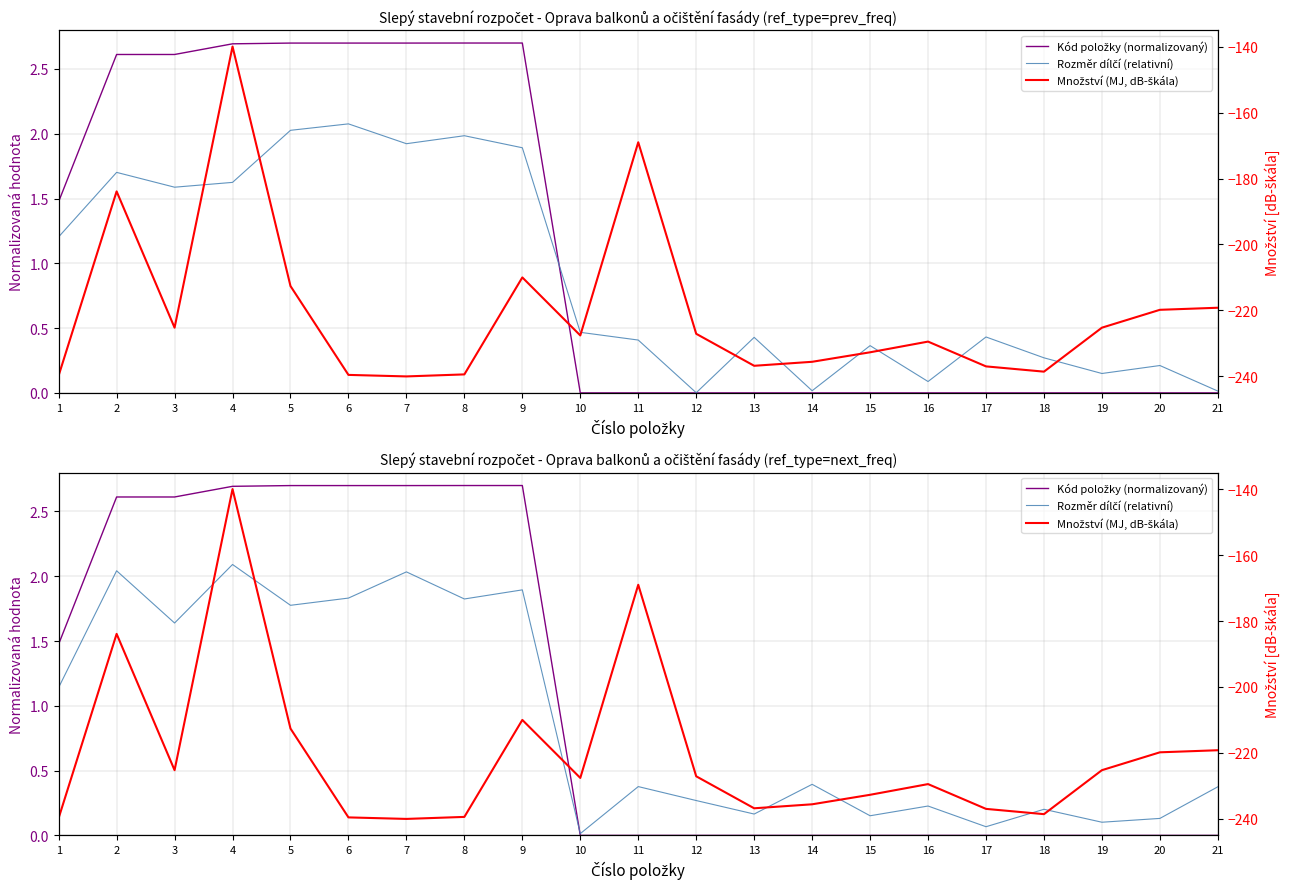

How many distinct data groups are displayed?

3